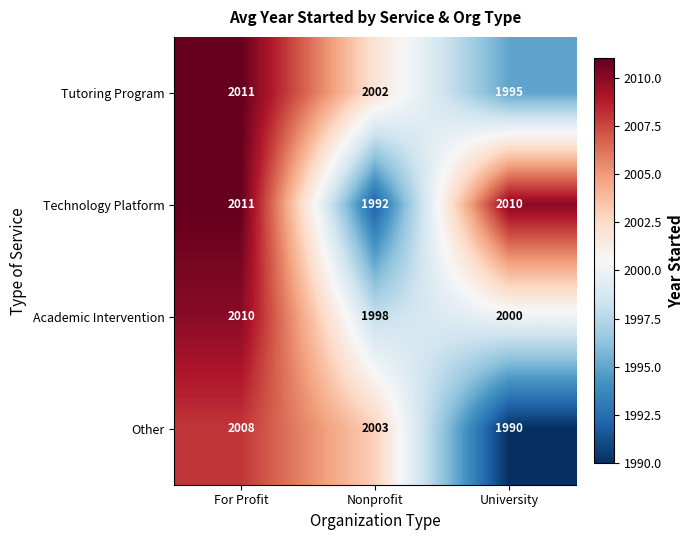

How many distinct data groups are displayed?

4